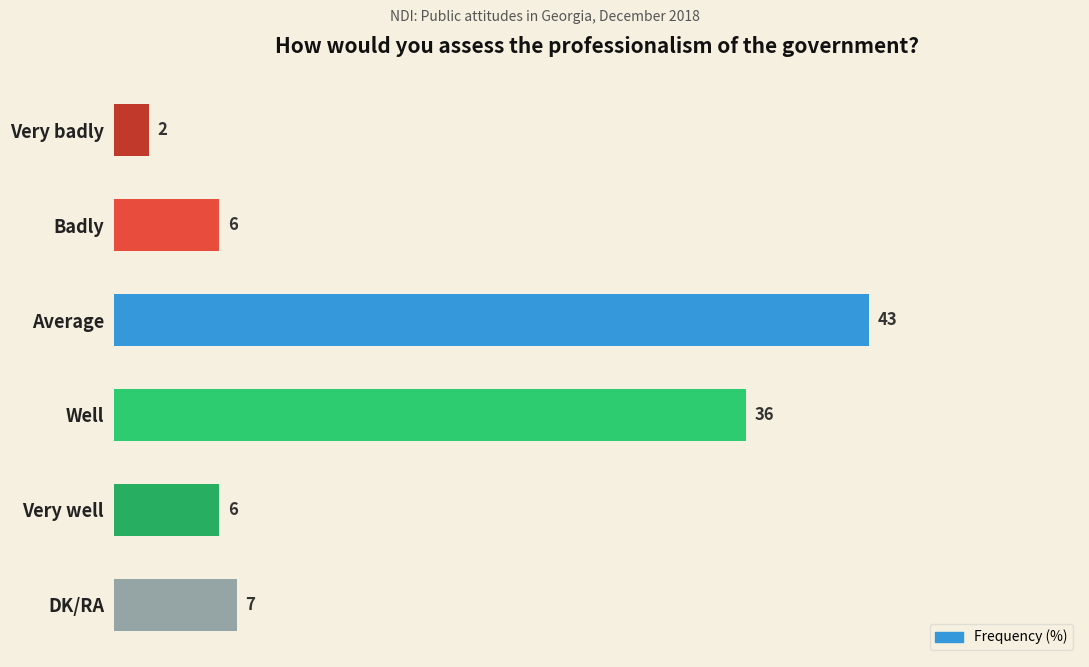

What is the minimum value shown in the chart?

2